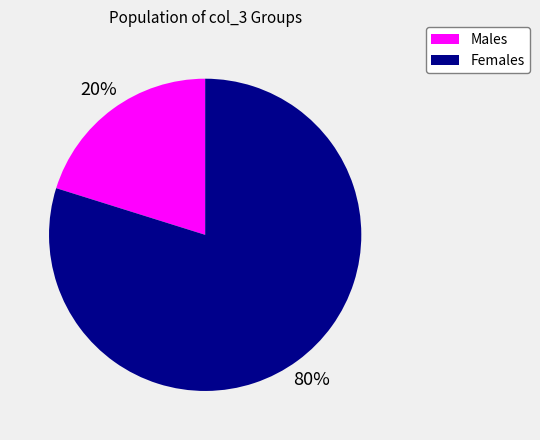

Is there a majority slice in this chart?

Yes